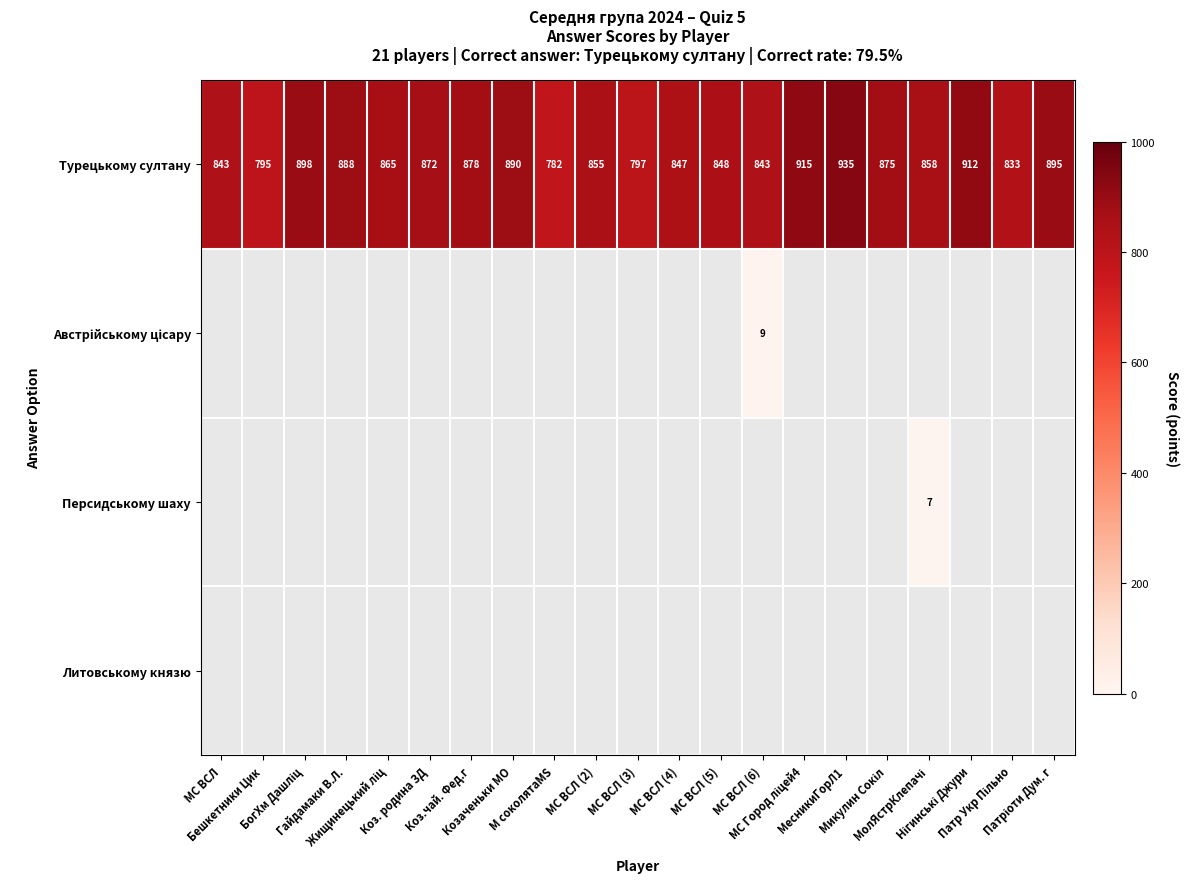

What is the highest value of the Турецькому султану series?

935